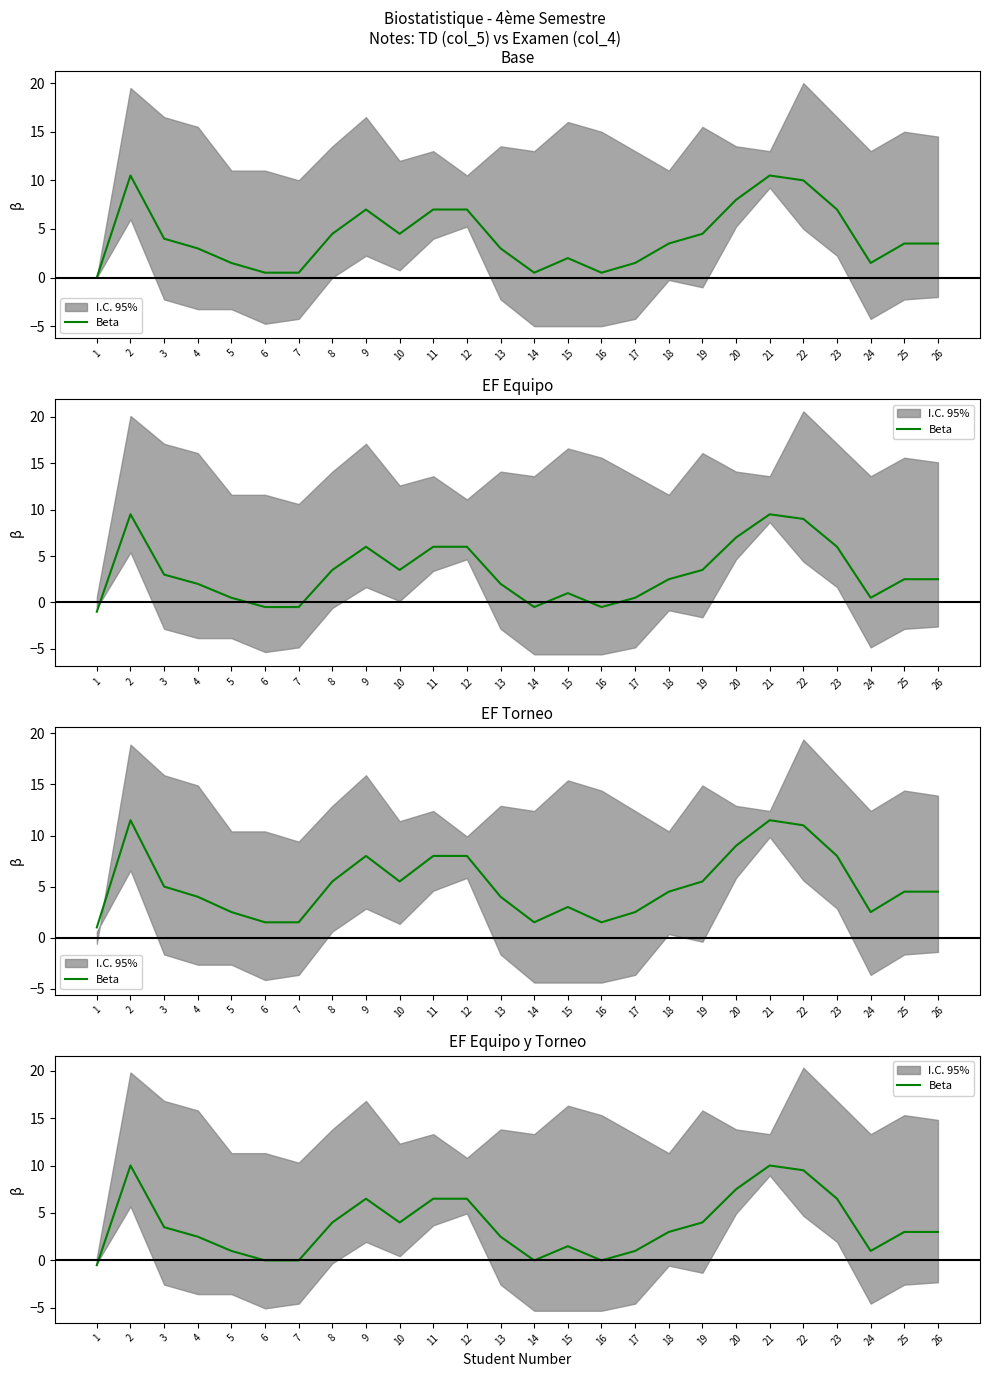

Where is the data nearest to the value 4?

8